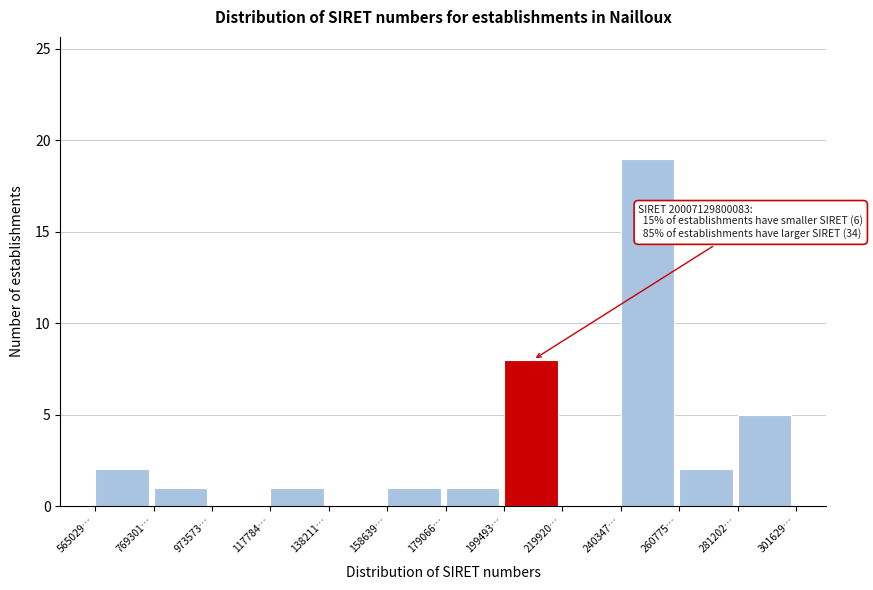

Reading left to right, list all the values displayed in this chart.

565029…=2	769301…=1	973573…=0	117784…=1	138211…=0	158639…=1	179066…=1	199493…=8	219920…=0	240347…=19	260775…=2	281202…=5